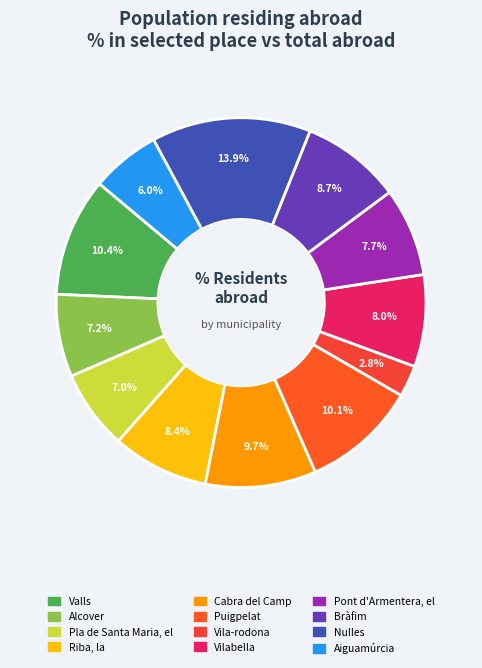

How many segments does this pie chart have?

12